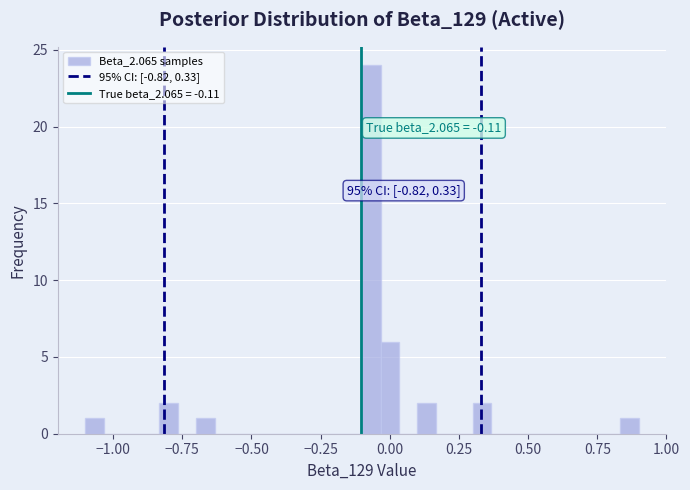

Around what value on the x-axis is the tallest bar? Give the approximate position of its centre, as read against the axis.

-0.05